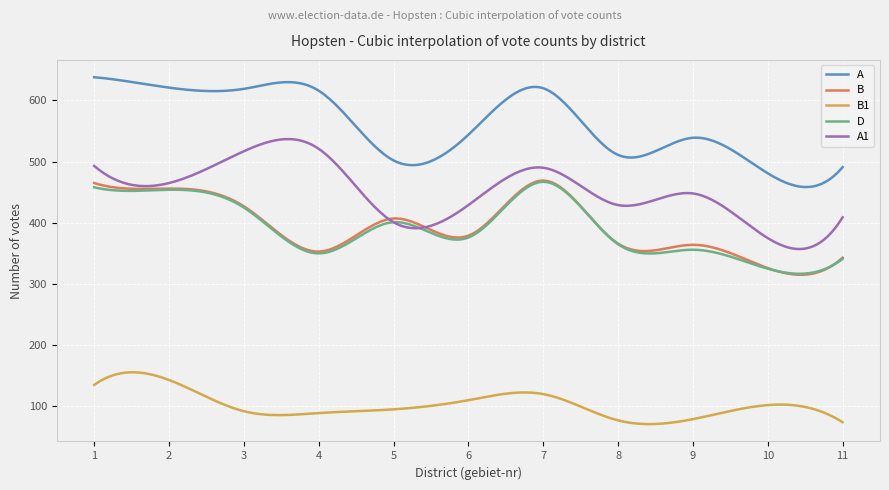

True or false: A and D cross at least once.

False